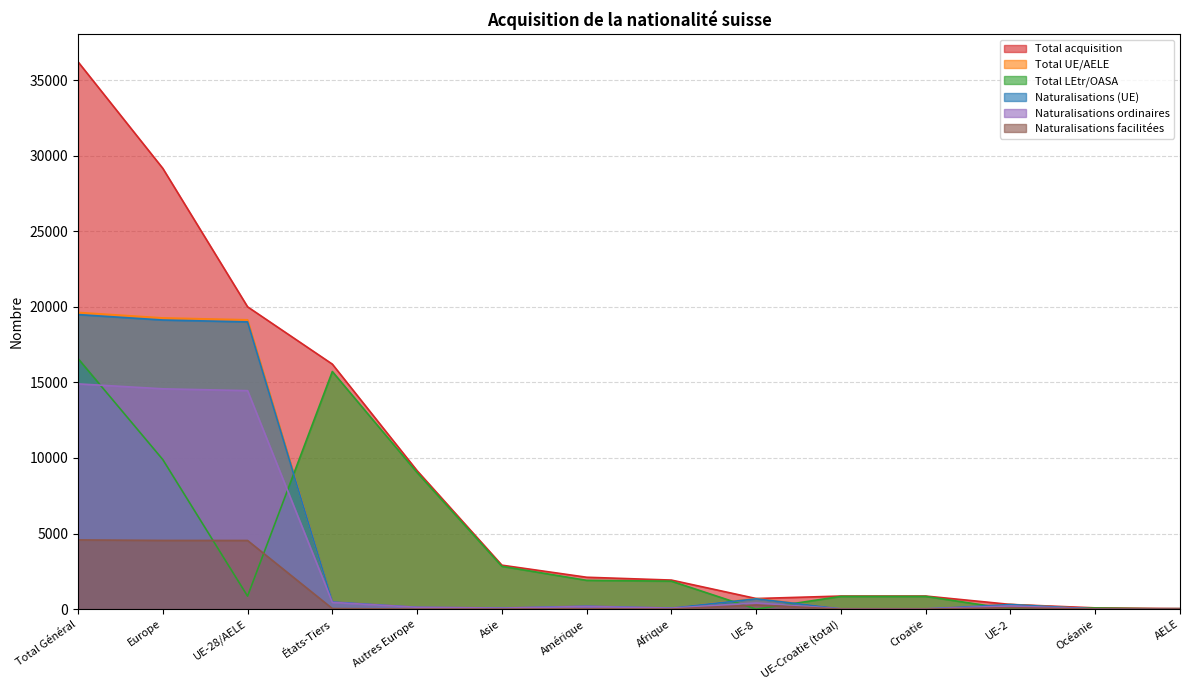

The value of Naturalisations (UE) at UE-Croatie (total) is 41. True or false?

False